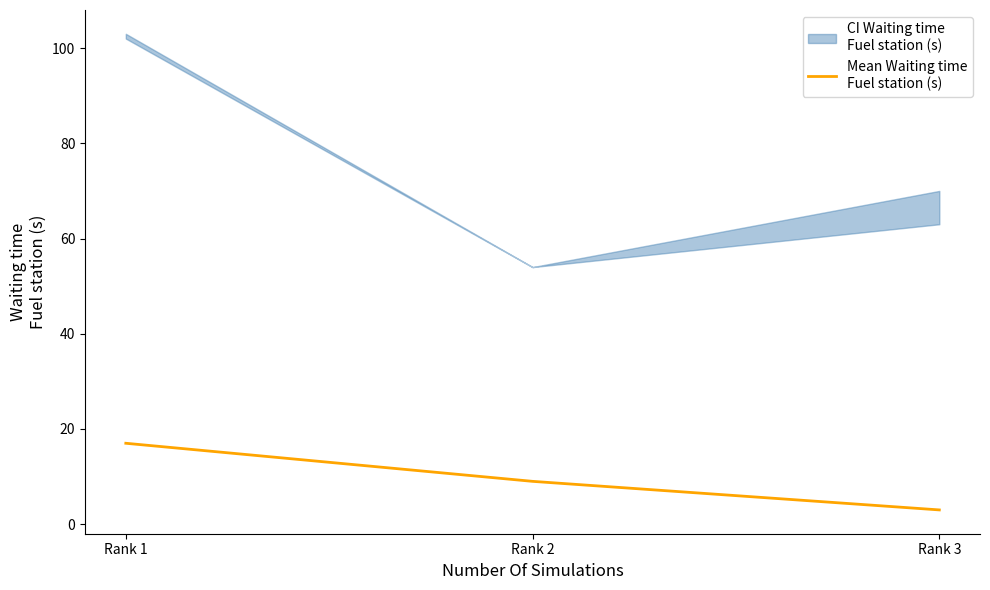

Reading left to right, list all the values displayed in this chart.

Rank 1=17	Rank 2=9	Rank 3=3